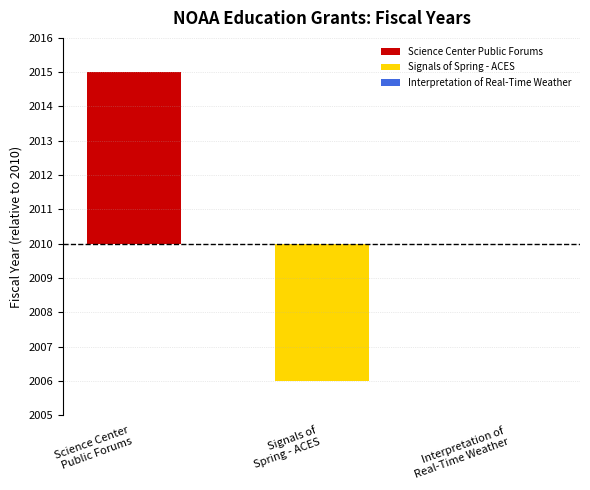

At which category does the chart reach its minimum across all series?

Signals of Spring - ACES